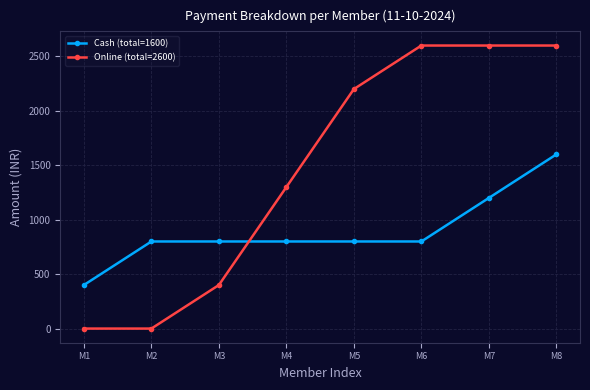

Between M1 and M8, which series saw the biggest shift?

Online (total=2600)